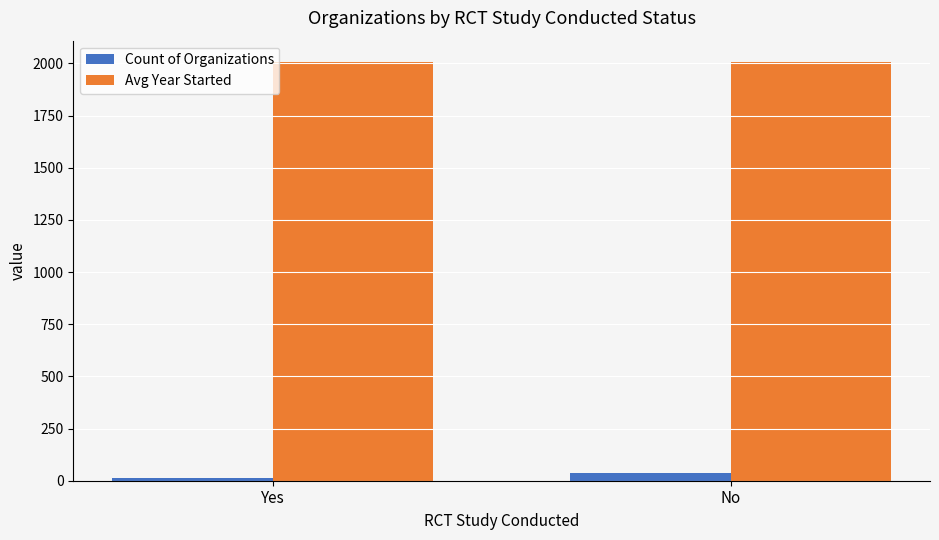

How many values in the Count of Organizations series are below 35?

1